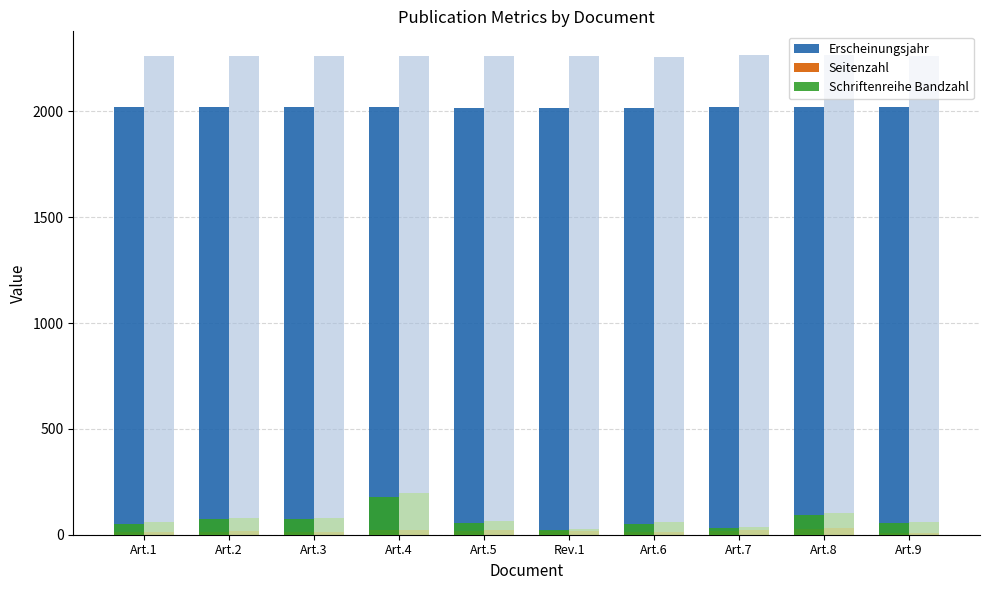

Which series changed the most between Art.5 and Art.8?

Schriftenreihe Bandzahl